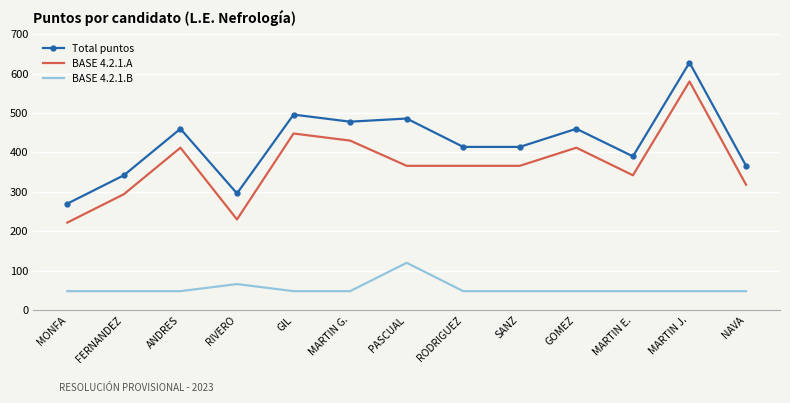

Where is the first local minimum for BASE 4.2.1.A?

RIVERO